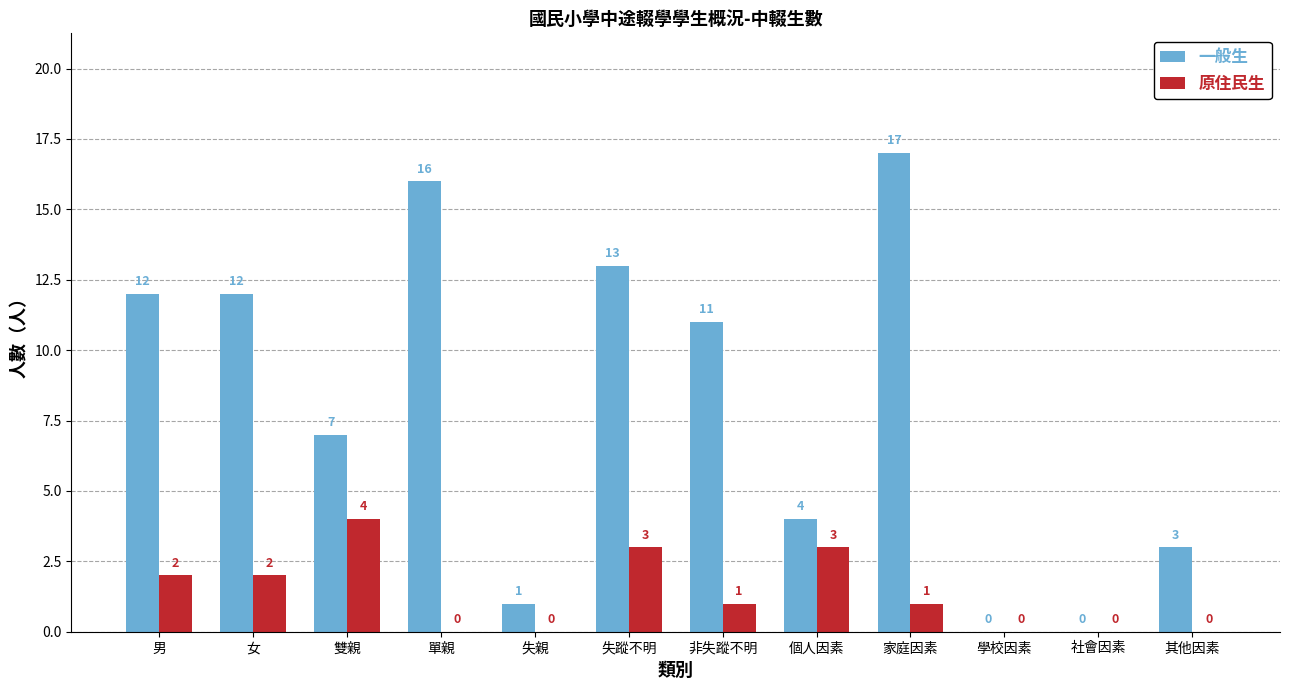

What are all the series names shown in the legend?

一般生, 原住民生